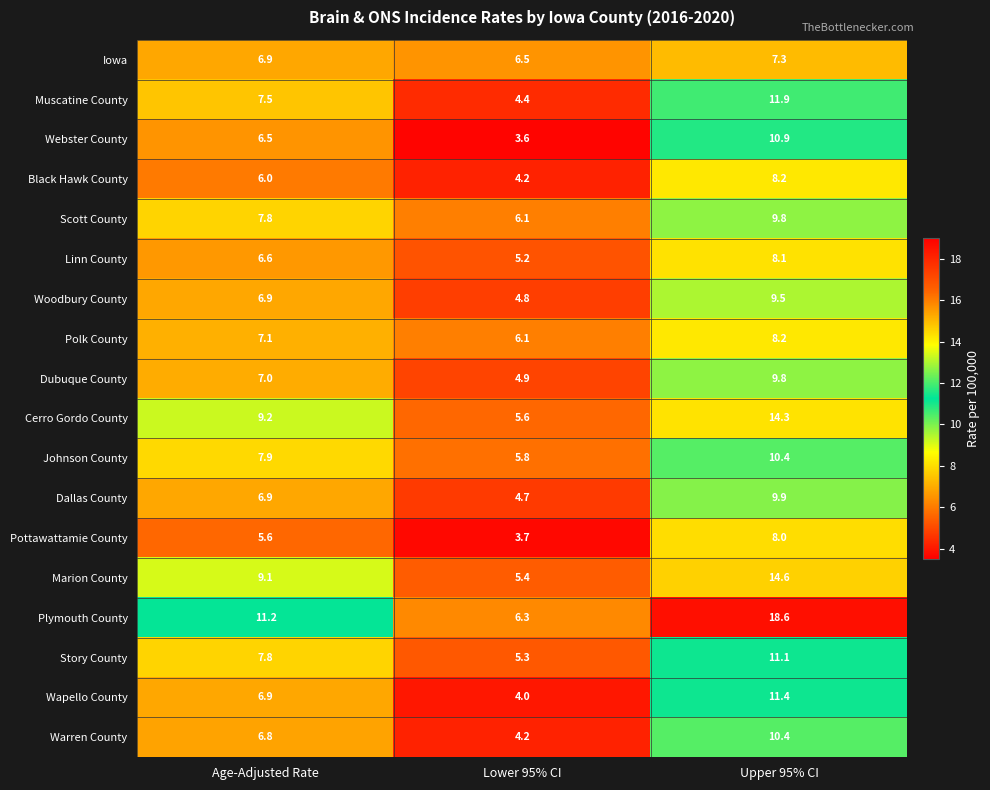

What is the greatest value displayed?

18.6